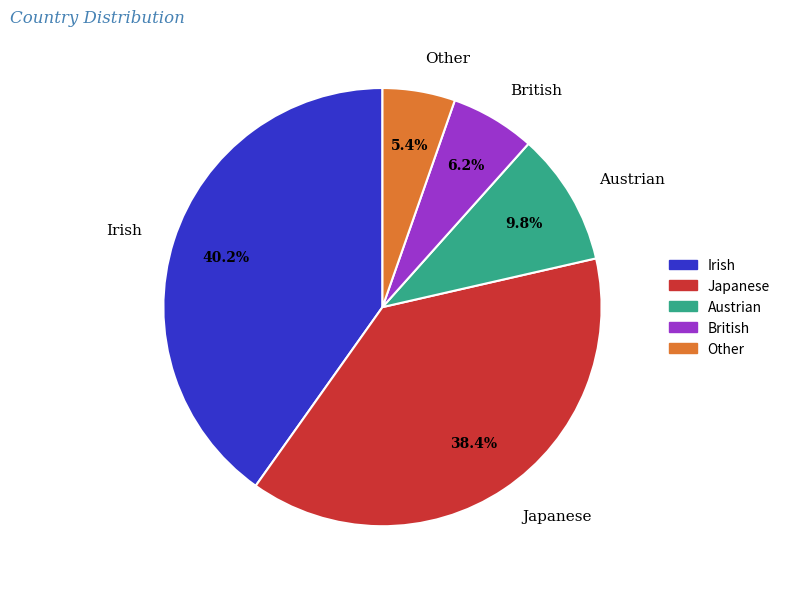

Rank the categories by value from highest to lowest.

Irish, Japanese, Austrian, British, Other